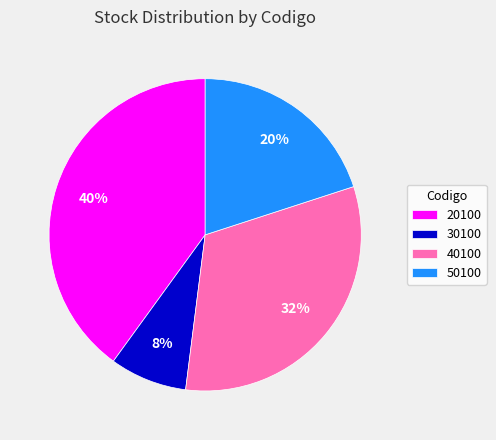

Count the number of slices in the pie.

4